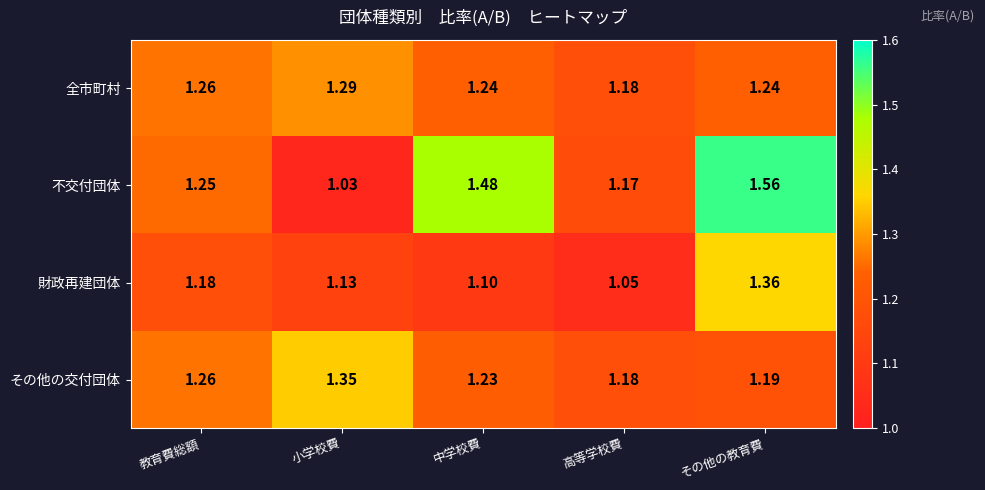

Where is 不交付団体 nearest to the value 1?

小学校費